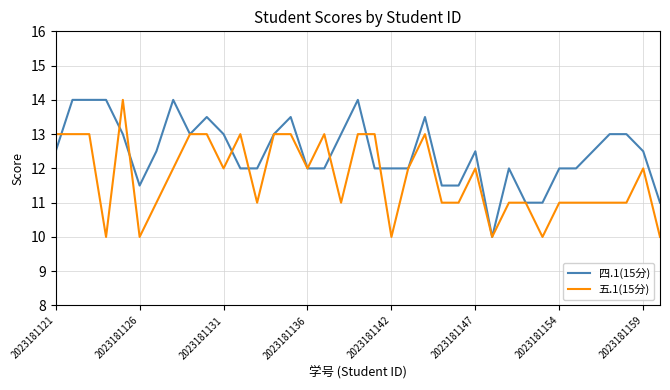

What is the greatest value displayed?

14.0